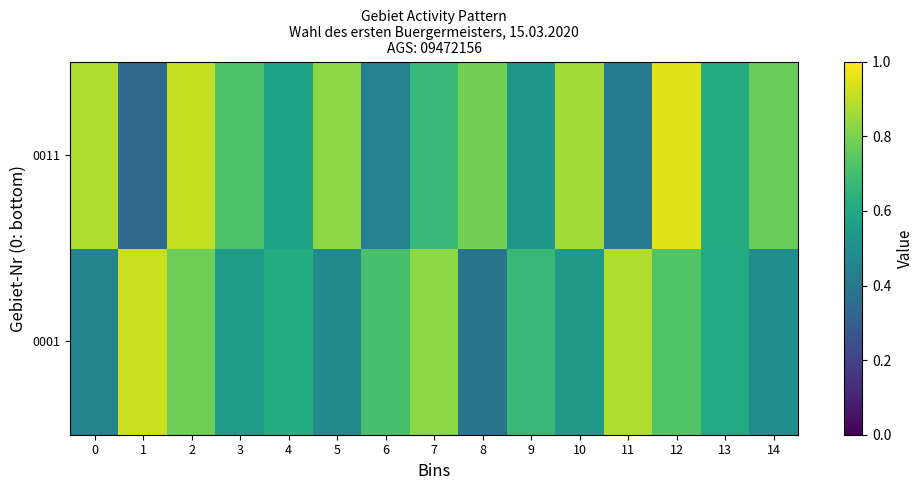

At which category is the sum across all series the highest?

2